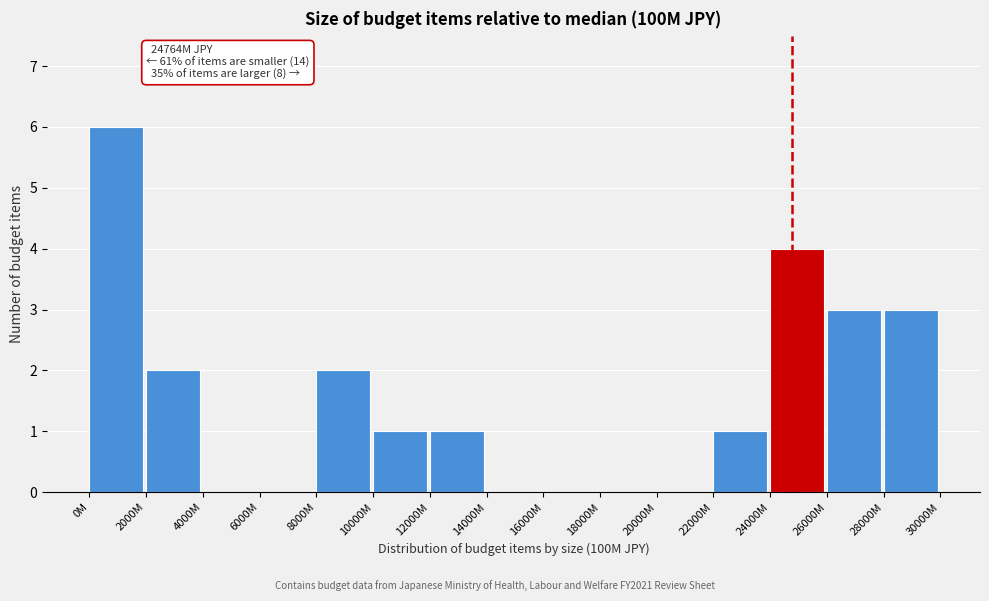

Reading right to left, what are all the values shown in this chart?

28000M=3	26000M=3	24000M=4	22000M=1	20000M=0	18000M=0	16000M=0	14000M=0	12000M=1	10000M=1	8000M=2	6000M=0	4000M=0	2000M=2	0M=6